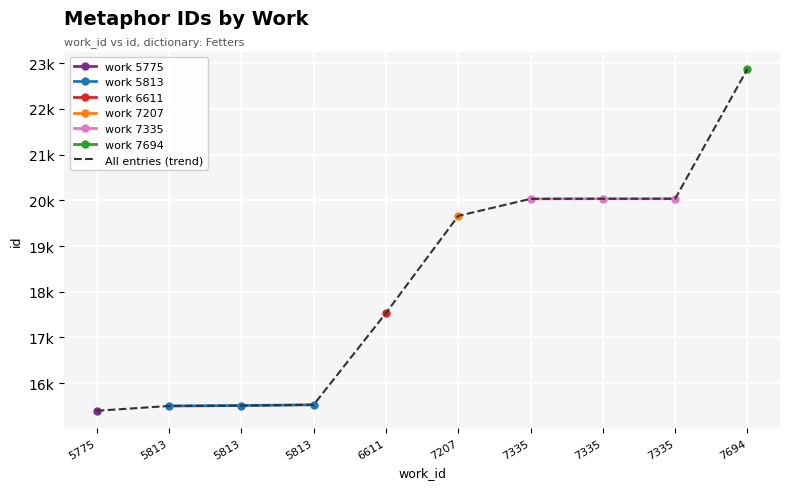

The chart shows a value of 22875 at 7694. True or false?

True